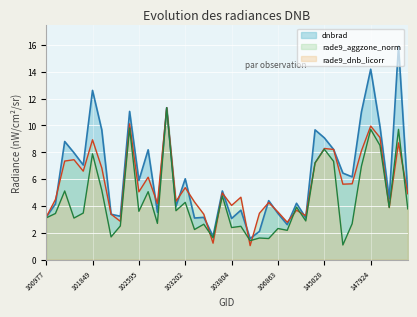

How many interior local valleys does the dnbrad series have?

13